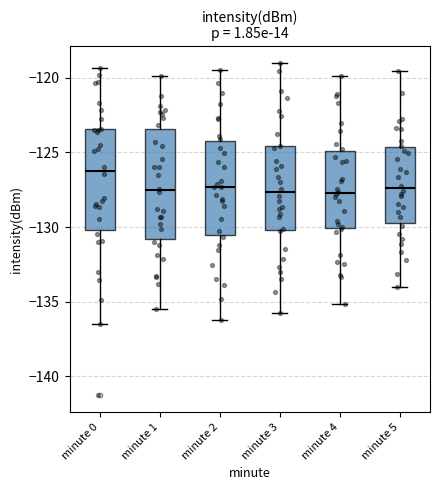

Reading left to right, transcribe this box plot: for each box, give where its median line is, the range the box spans, and where its two whiskers end, as read against the y-axis. The values are not printed on the chart, so give them approximately, as read against the axis.

minute 0: median -126.0, box -130.0 to -123.5, whiskers -136.5 to -119.5
minute 1: median -127.5, box -131.0 to -123.5, whiskers -135.5 to -120.0
minute 2: median -127.5, box -130.5 to -124.5, whiskers -136.0 to -119.5
minute 3: median -127.5, box -130.0 to -124.5, whiskers -136.0 to -119.0
minute 4: median -127.5, box -130.0 to -125.0, whiskers -135.0 to -120.0
minute 5: median -127.5, box -130.0 to -124.5, whiskers -134.0 to -119.5